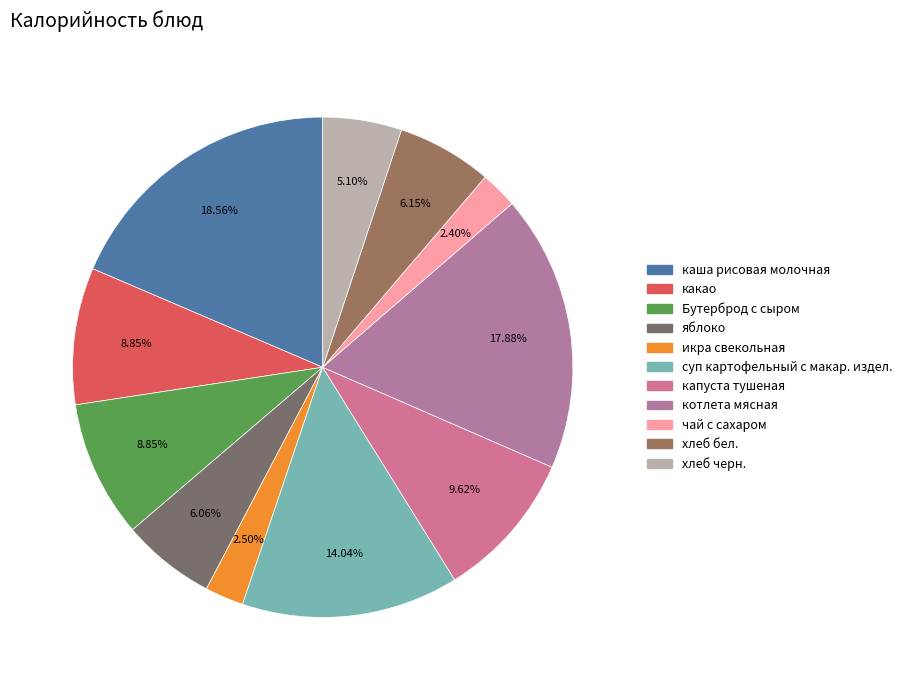

Is the sum of хлеб черн. and икра свекольная greater than half?

No